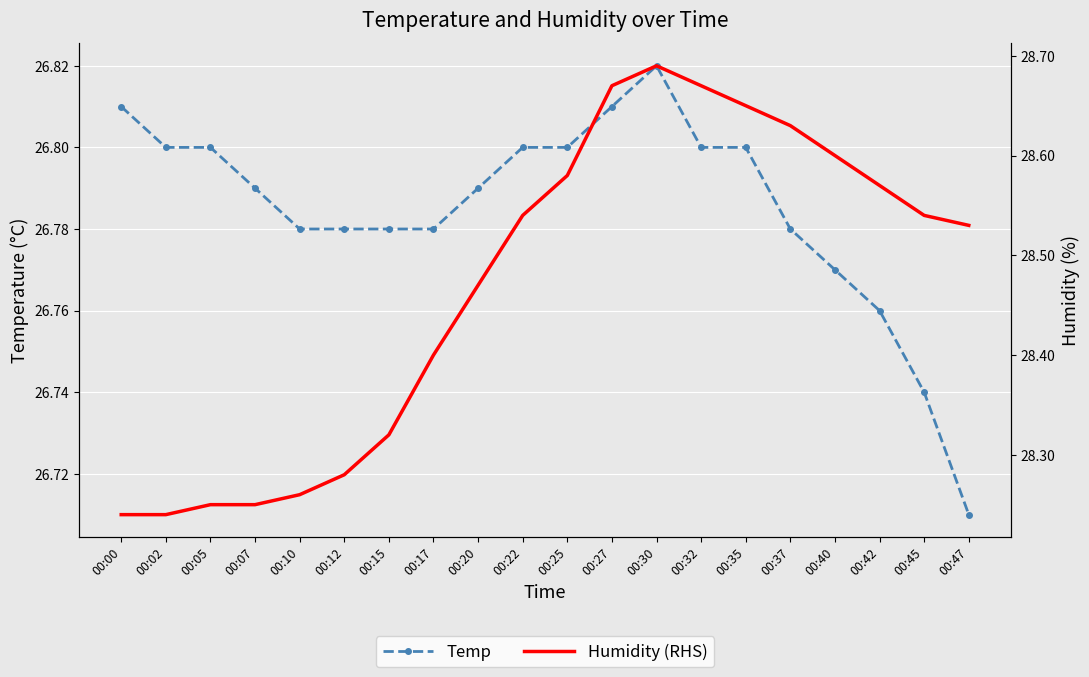

What is the spread (max minus min) of values at 00:45?

1.8